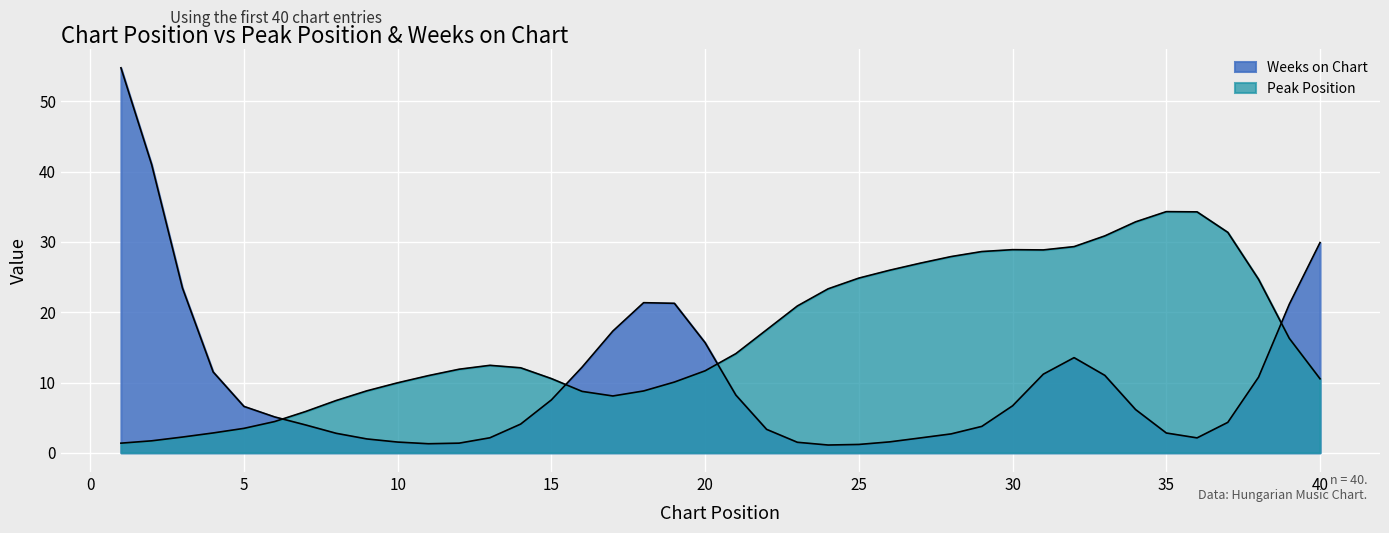

How many lines are shown in the chart?

2